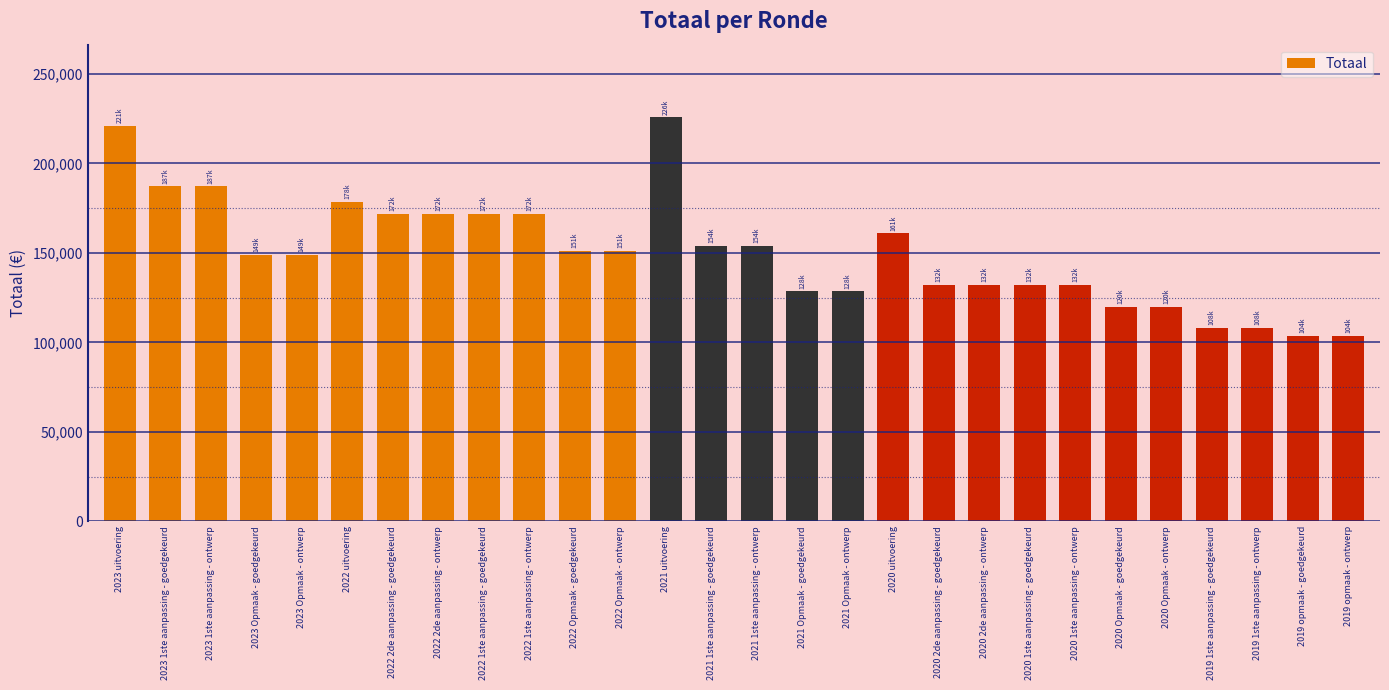

What is the label of the 26th bar from the right?

2023 1ste aanpassing - ontwerp